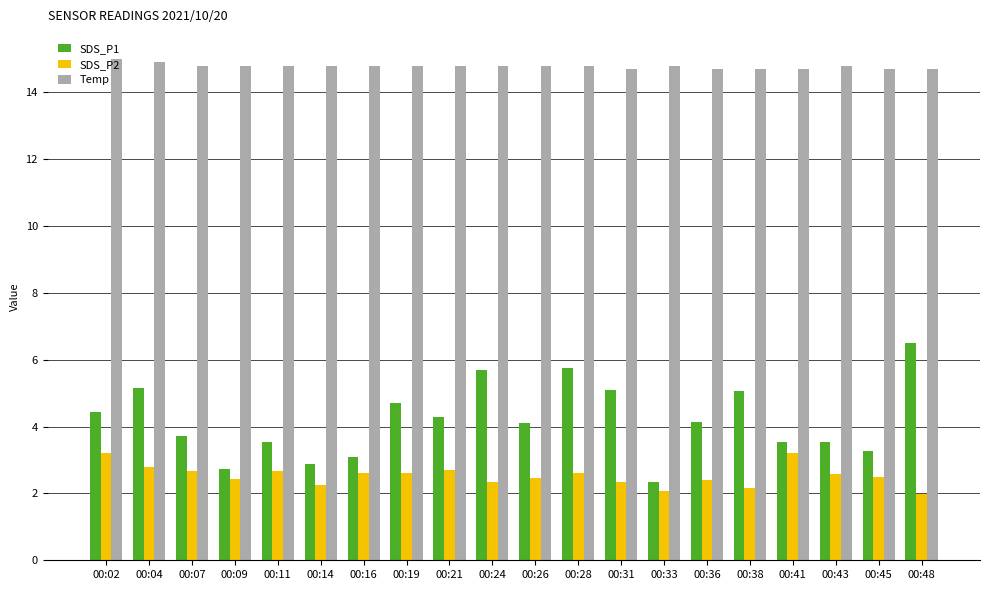

What is the difference between the maximum and second lowest values in the SDS_P2 series?

1.1